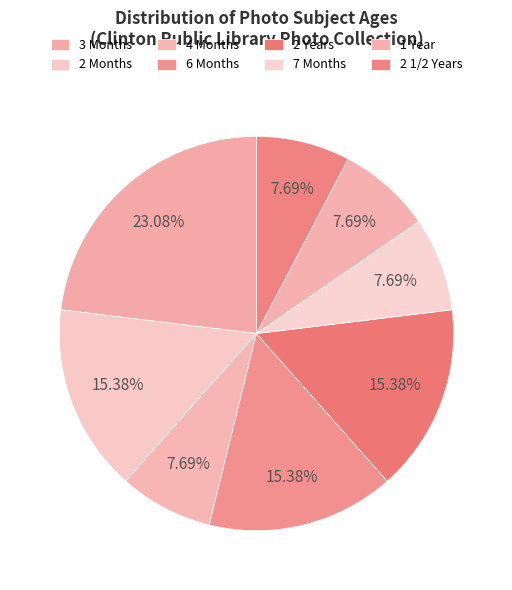

Which slice is the largest?

3 Months